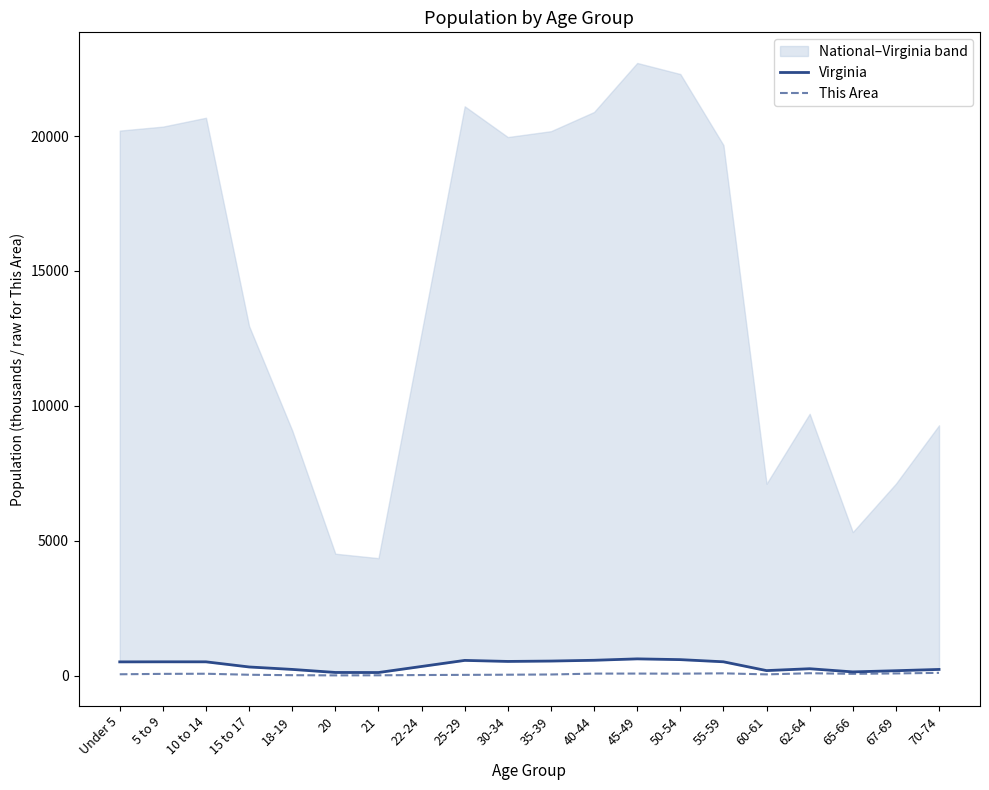

Where is the first local minimum for Virginia?

21